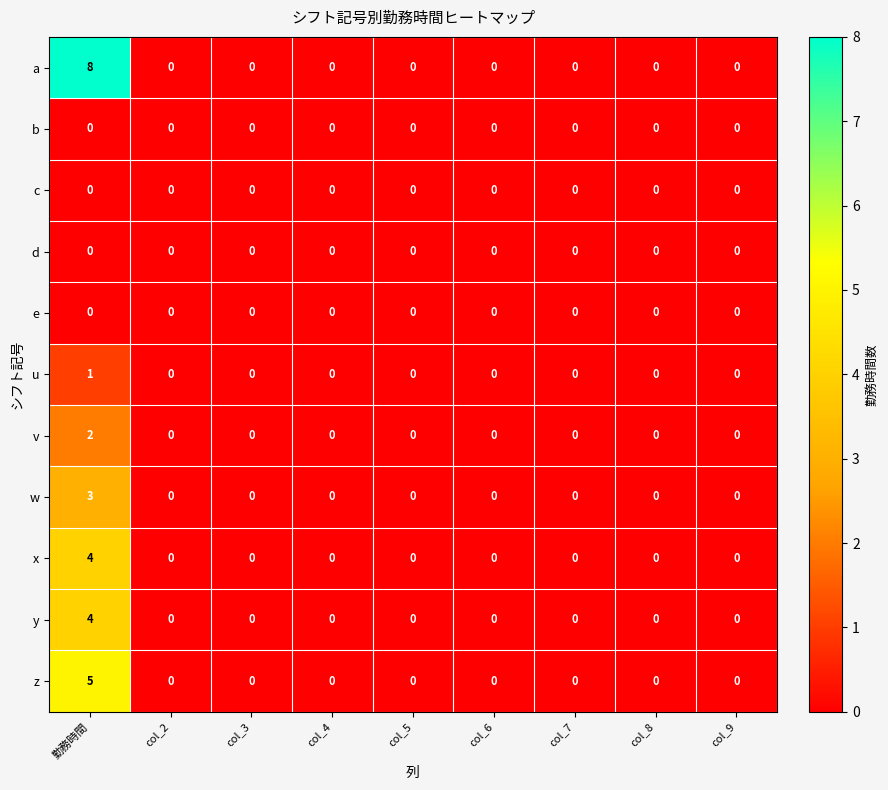

Between 勤務時間 and col_2, which series saw the biggest shift?

a